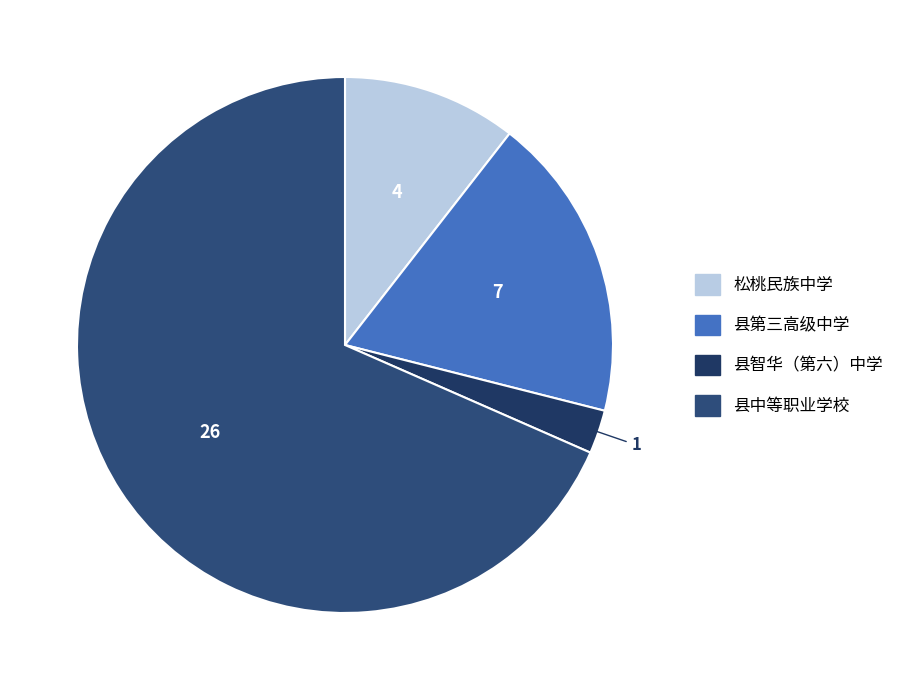

What is the largest slice in the pie chart?

县中等职业学校